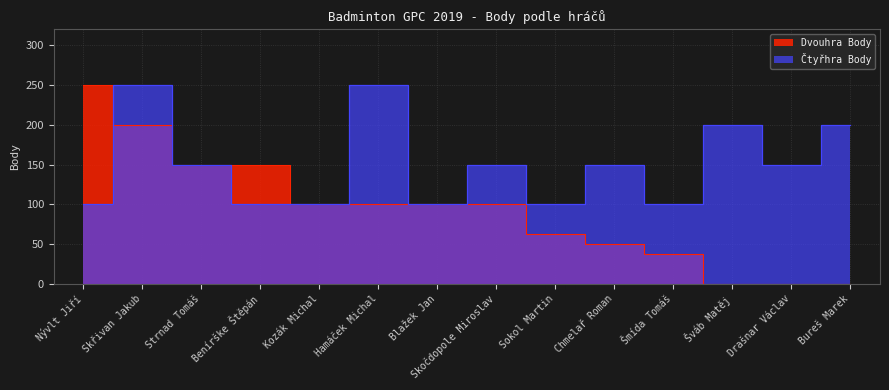

Does the chart display data point markers on the line(s)?

No